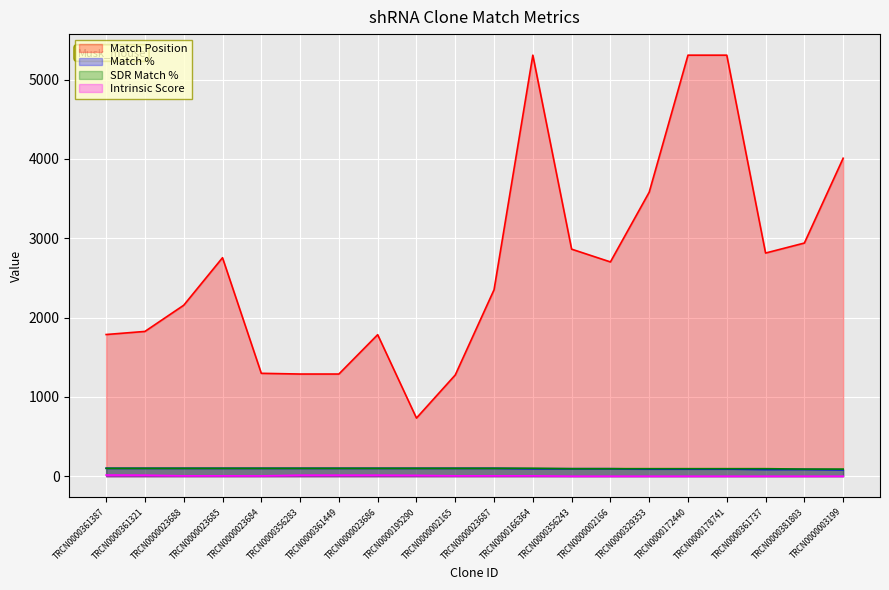

At which label does Match Position first exceed 2701?

TRCN0000023685